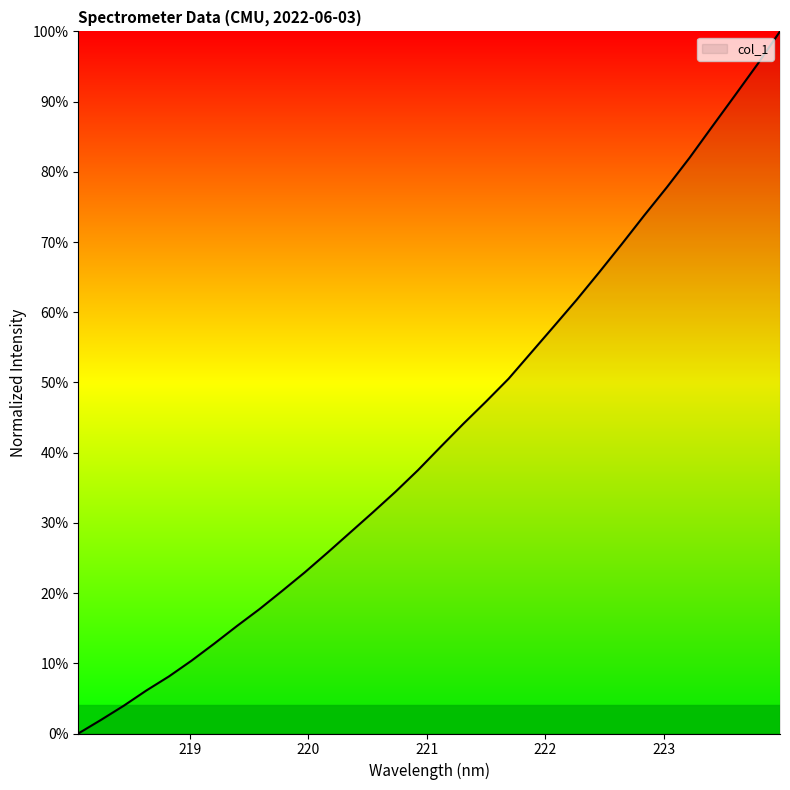

What is the difference between the maximum and minimum values?

100.0